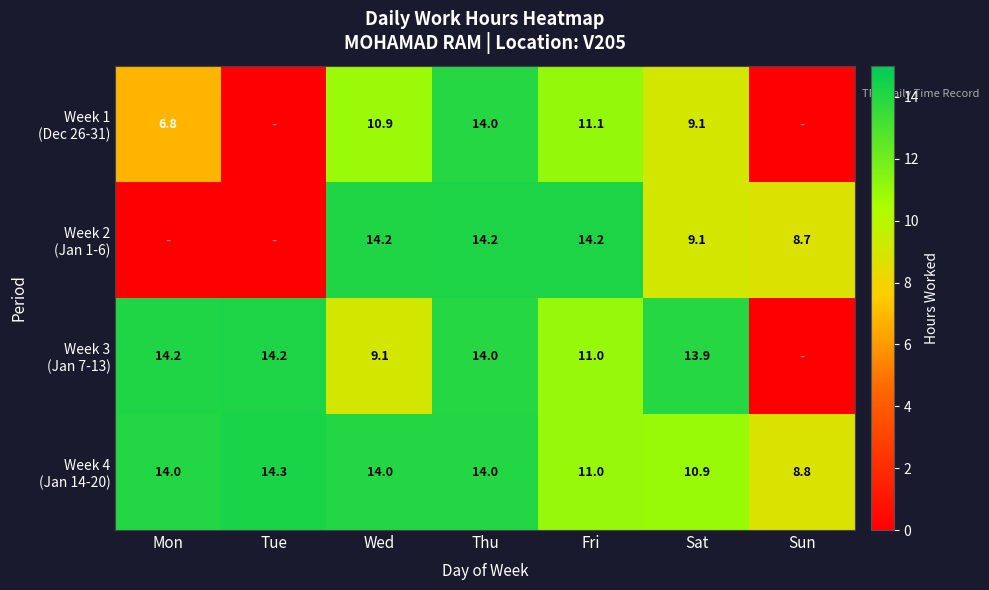

What is the total value across all series at Fri?

47.3